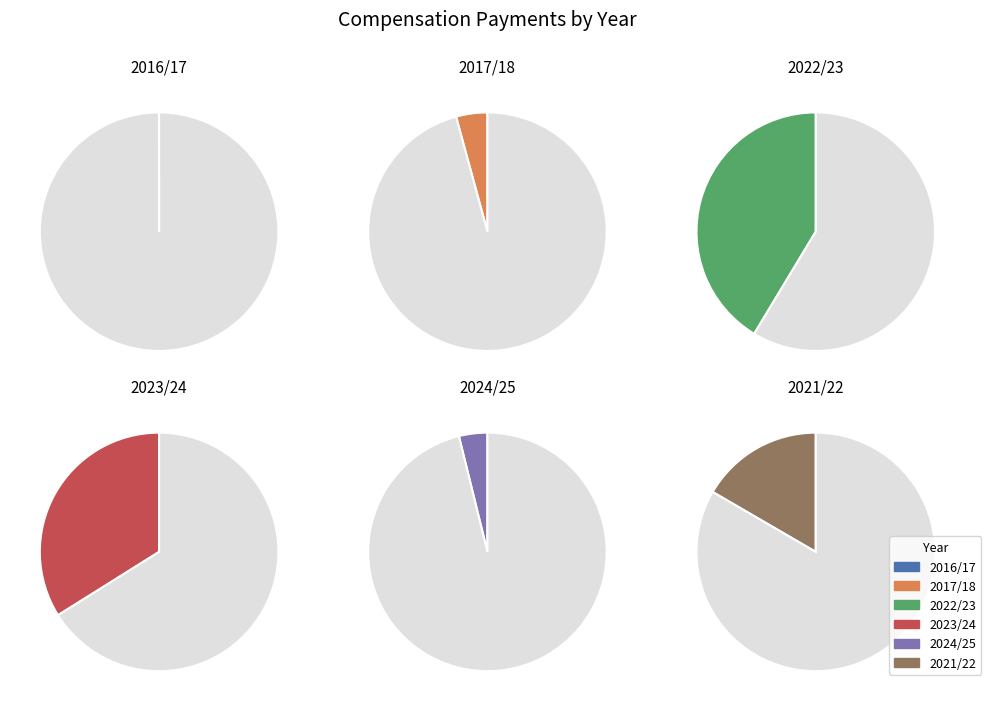

Approximately how many times larger is the value at 2022/23 compared to 2023/24?

1.2